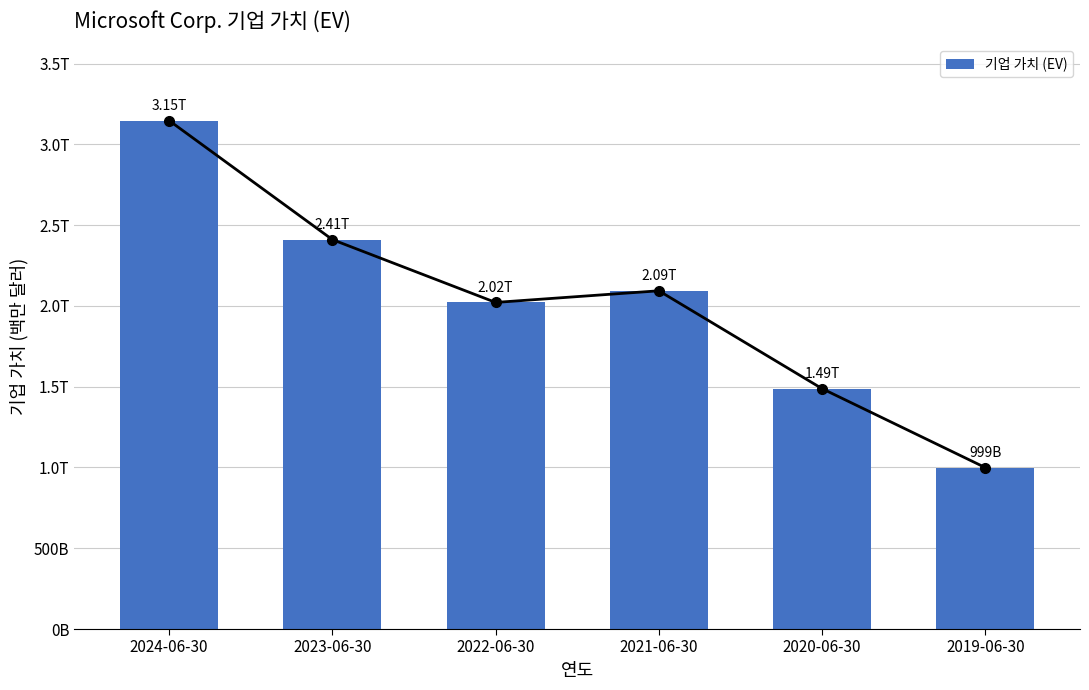

Count the number of data series in this chart.

1